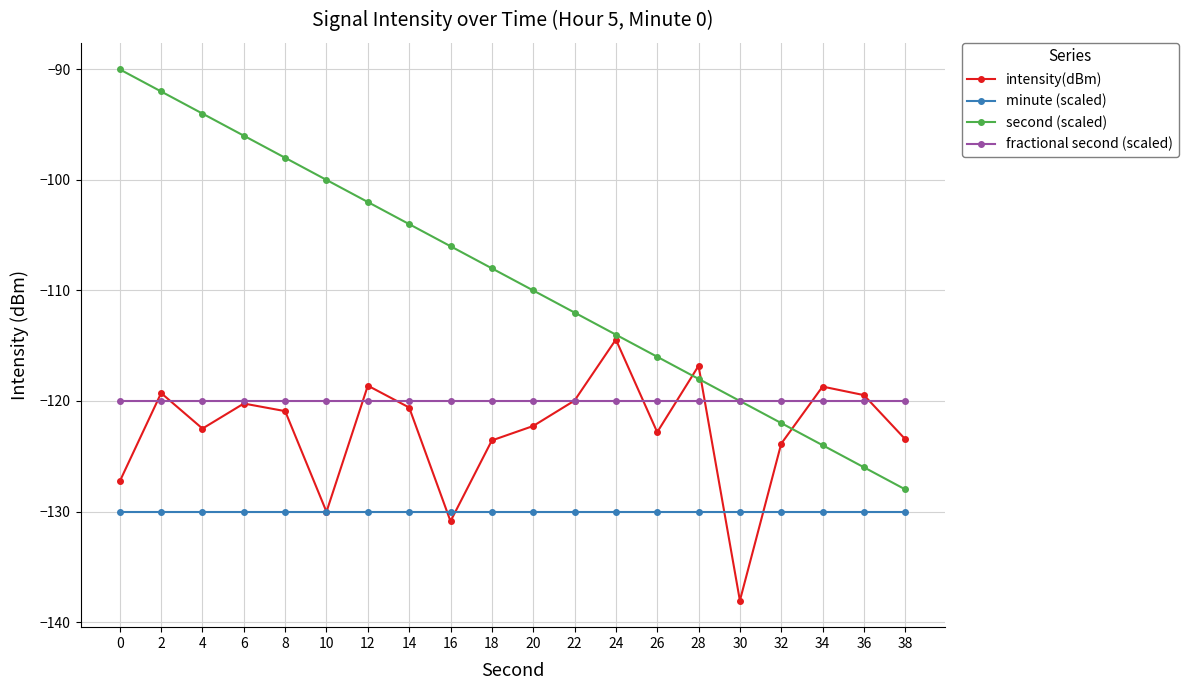

What is the spread (max minus min) of values at 36?

10.5